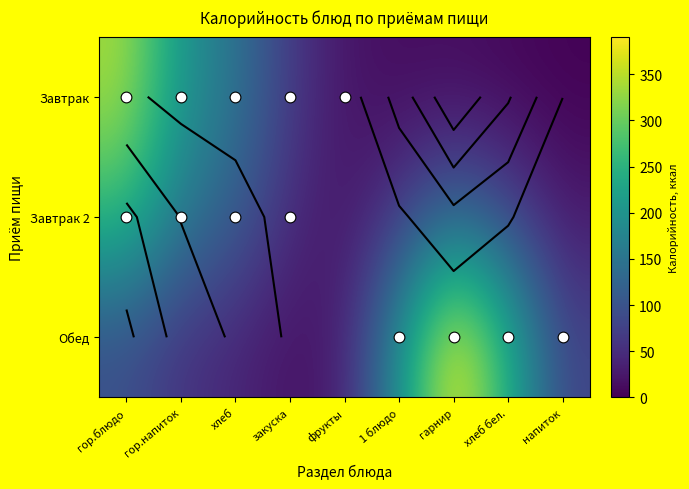

Is the value of Завтрак 2 at 1 блюдо greater than the value of Обед at гор.блюдо?

No